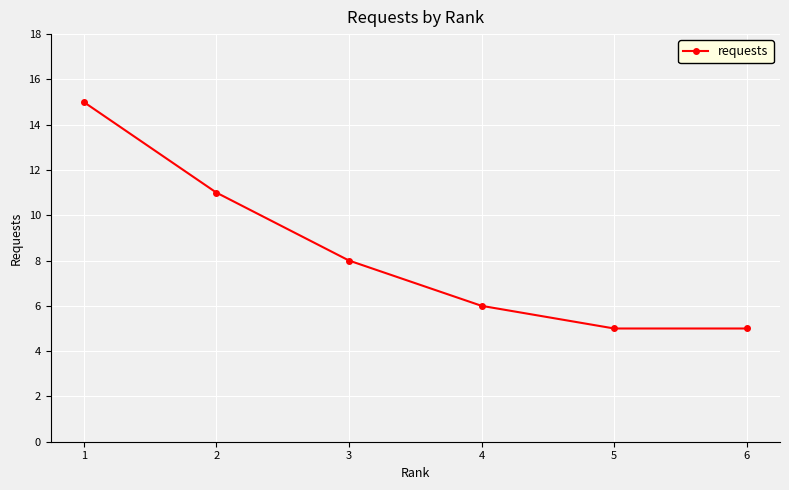

How many distinct data groups are displayed?

1